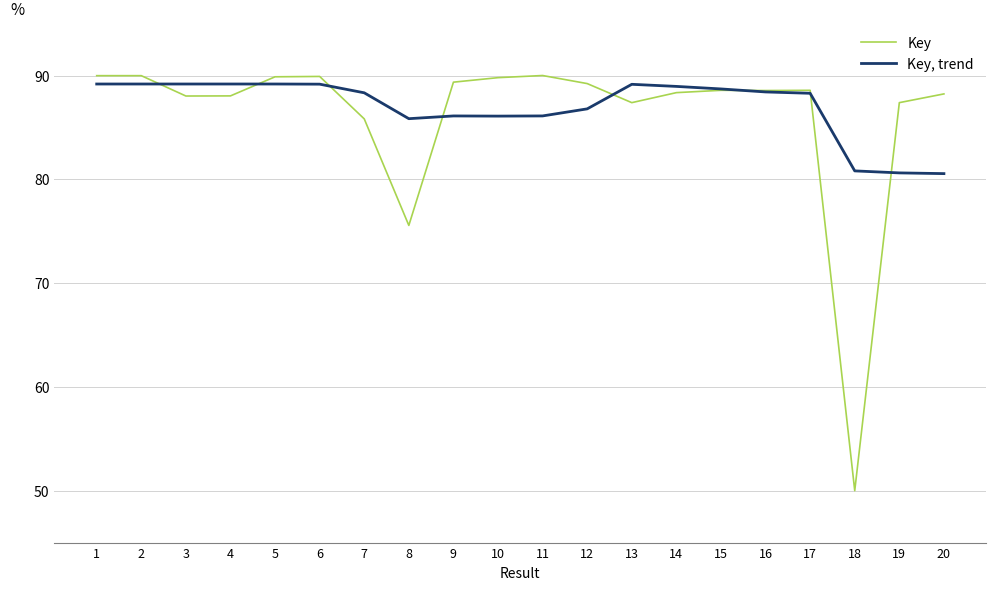

What is the difference between the highest and lowest values at 10?

3.7